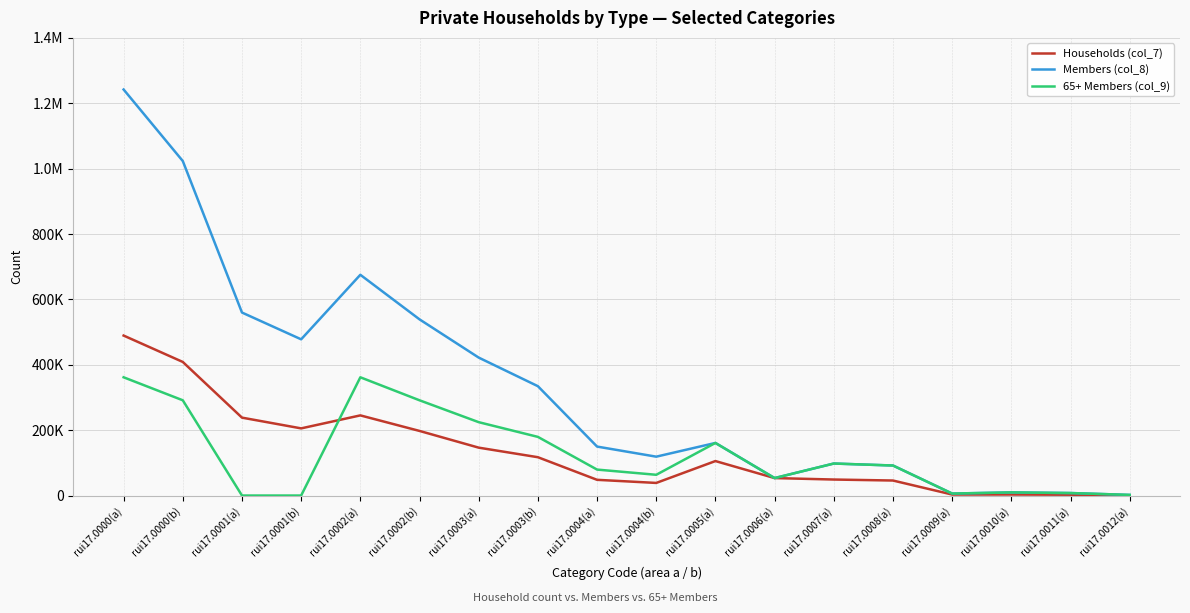

What is the sum of all 65+ Members (col_9) values?

2282129